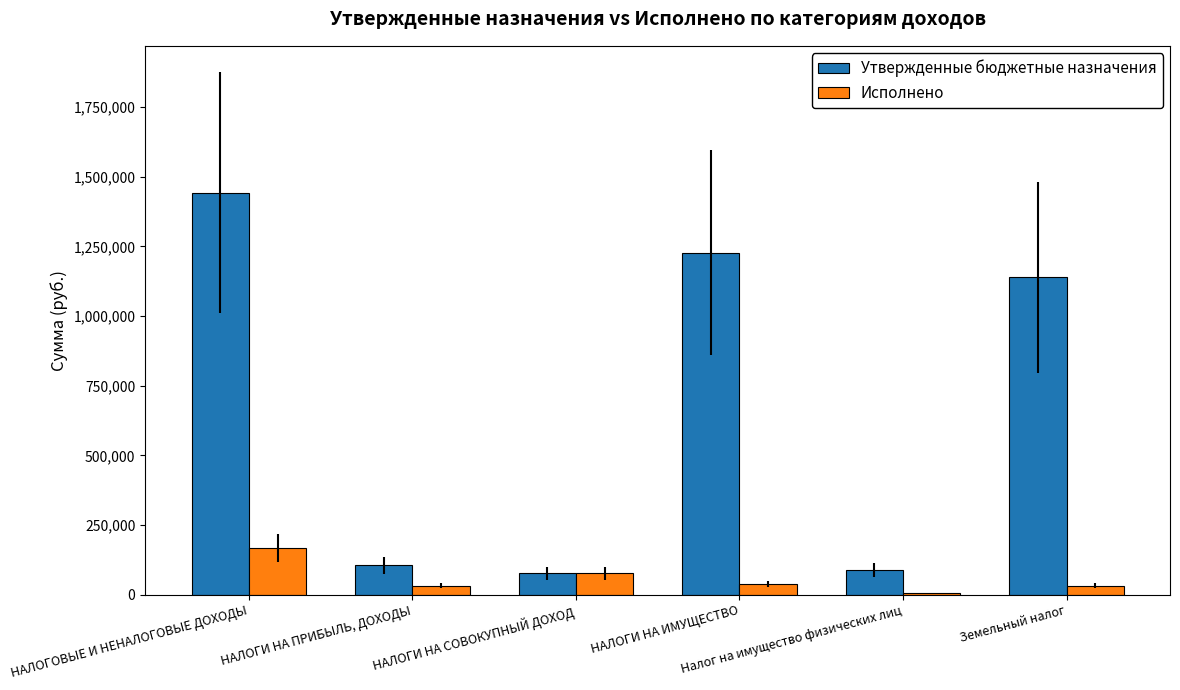

What is the highest value of the Утвержденные бюджетные назначения series?

1443600.4